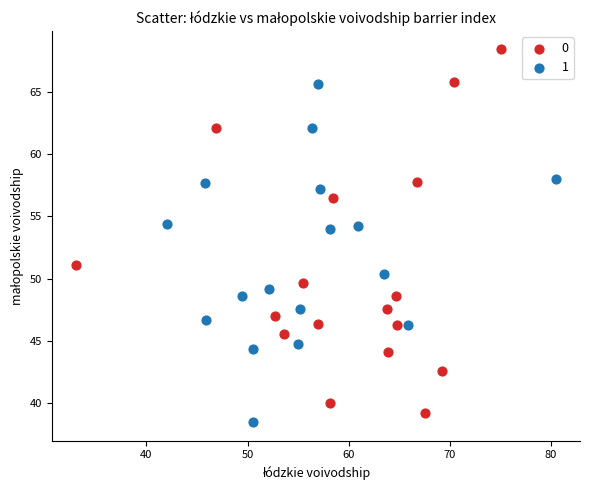

What are all the series names shown in the legend?

0, 1